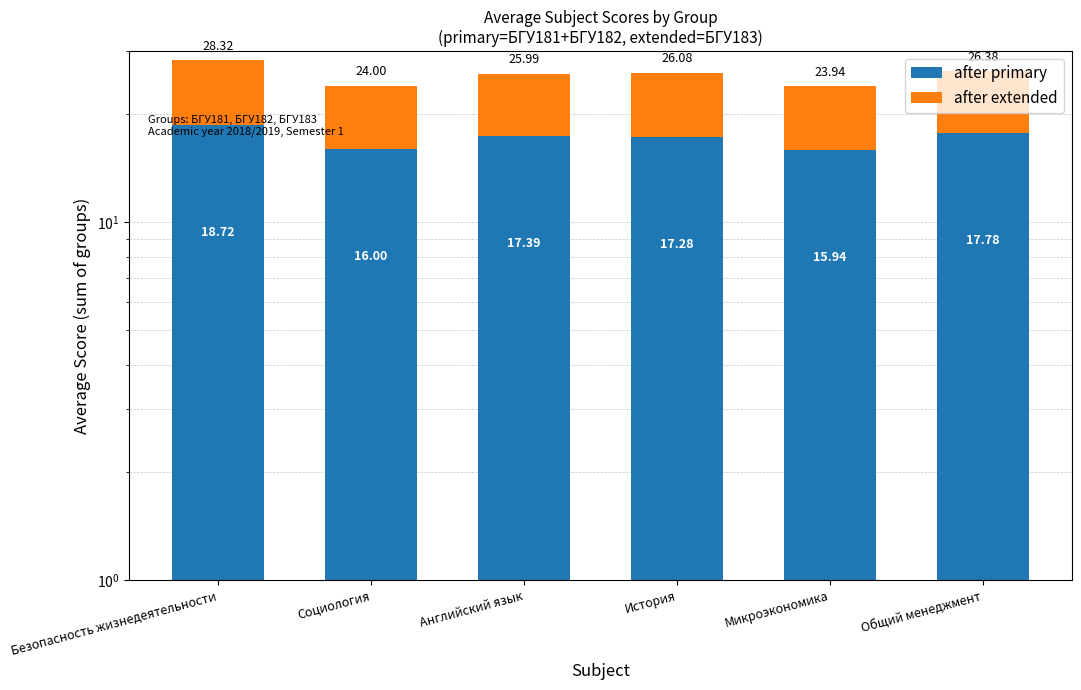

What is the difference between the highest and lowest values at Безопасность жизнедеятельности?

9.1